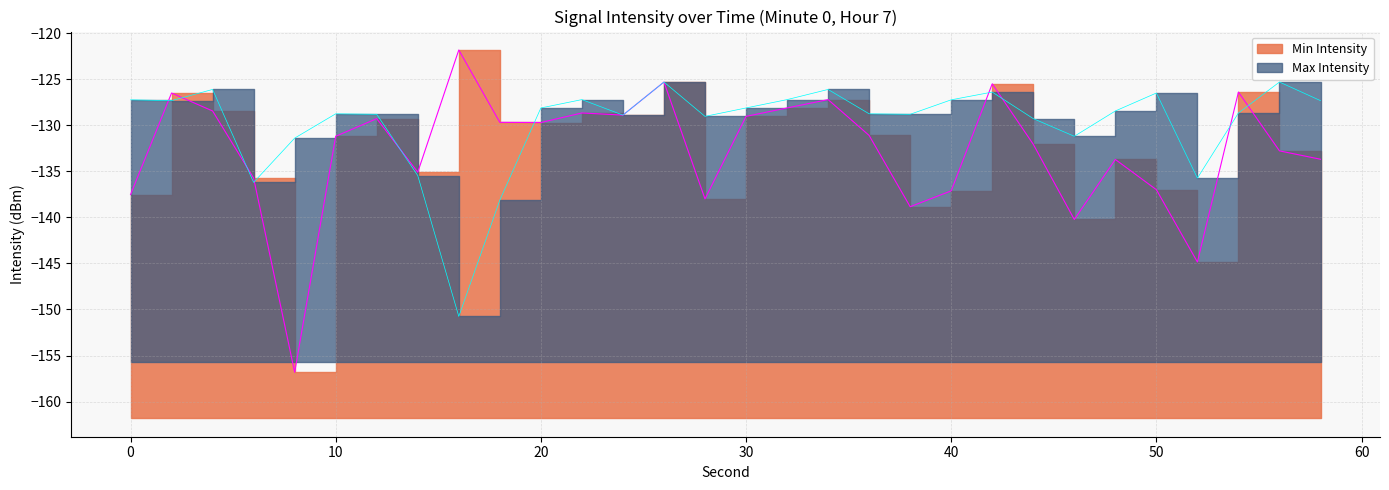

At how many categories does at least one series exceed -133?

27